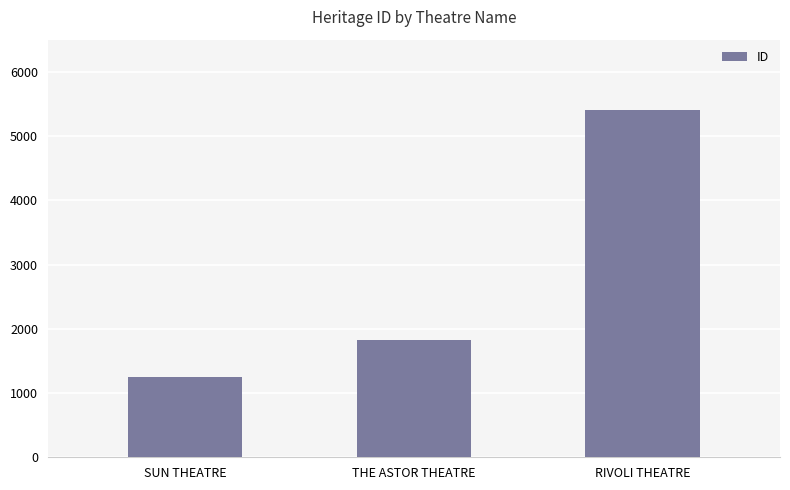

Approximately how many times larger is the value at SUN THEATRE compared to RIVOLI THEATRE?

0.2